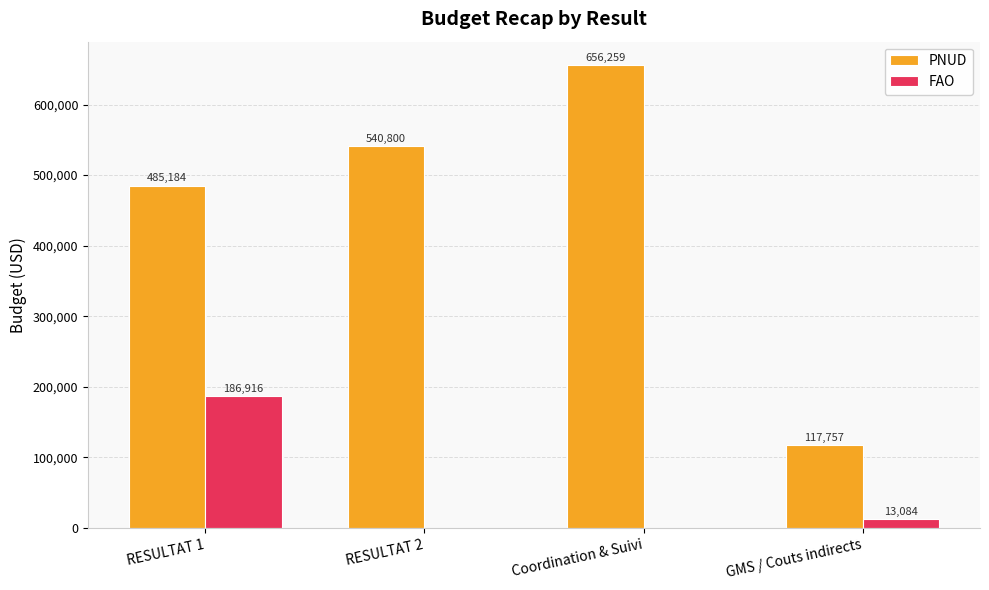

What is the sum of all FAO values?

200000.0